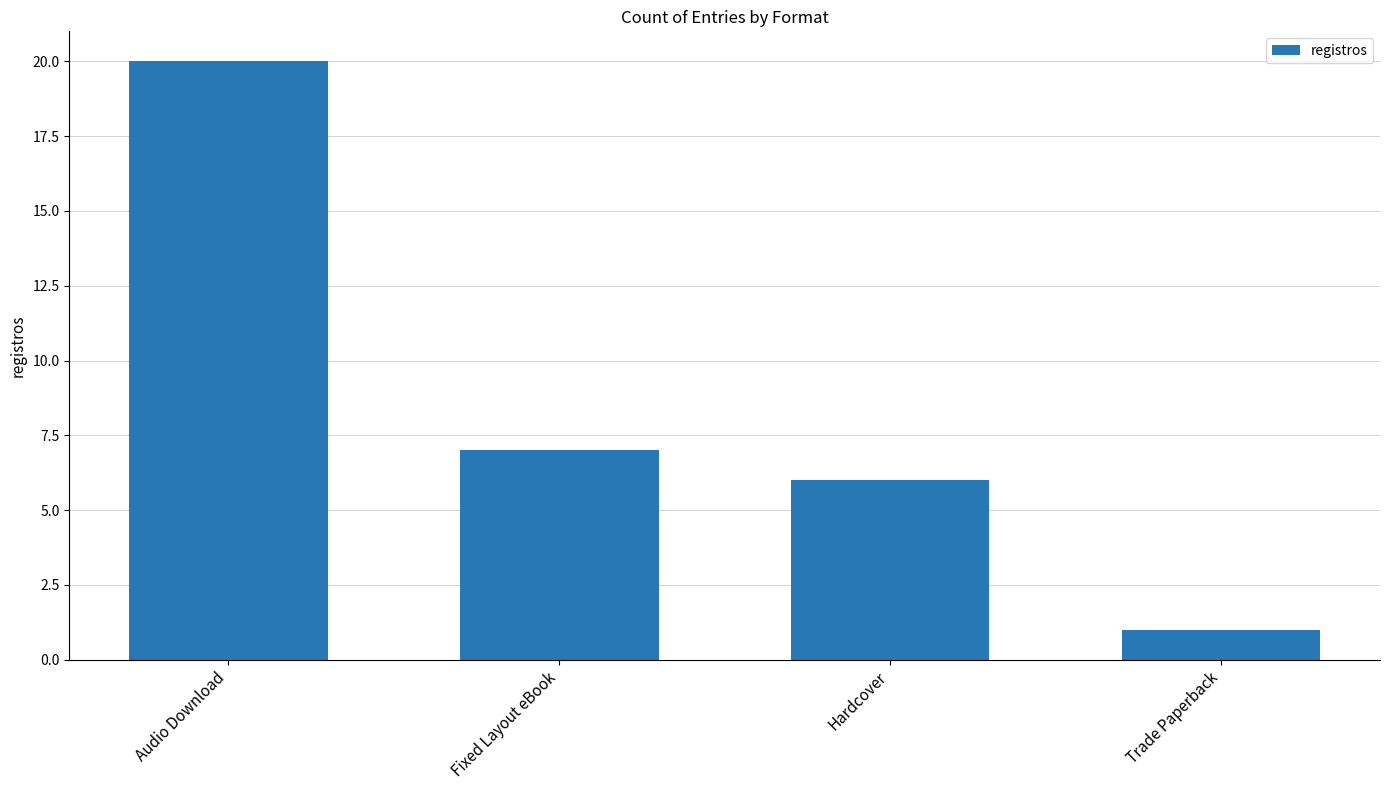

How many values are below 7?

2